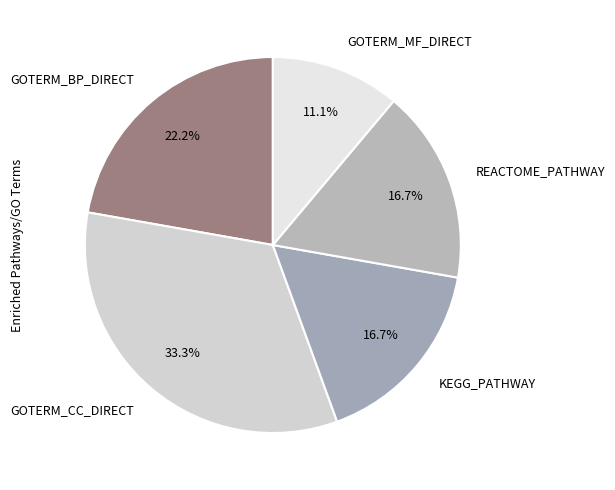

What is the largest slice in the pie chart?

GOTERM_CC_DIRECT